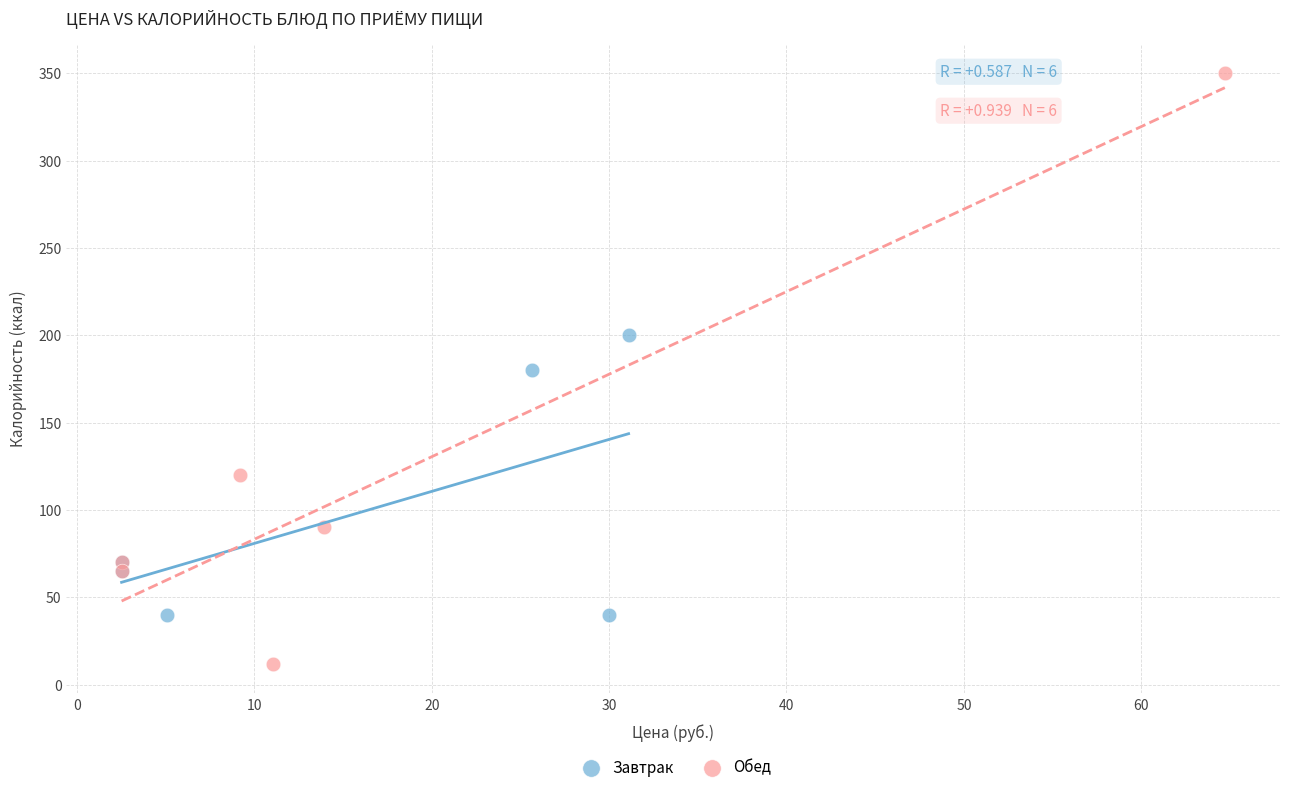

What are all the series names shown in the legend?

Завтрак, Обед